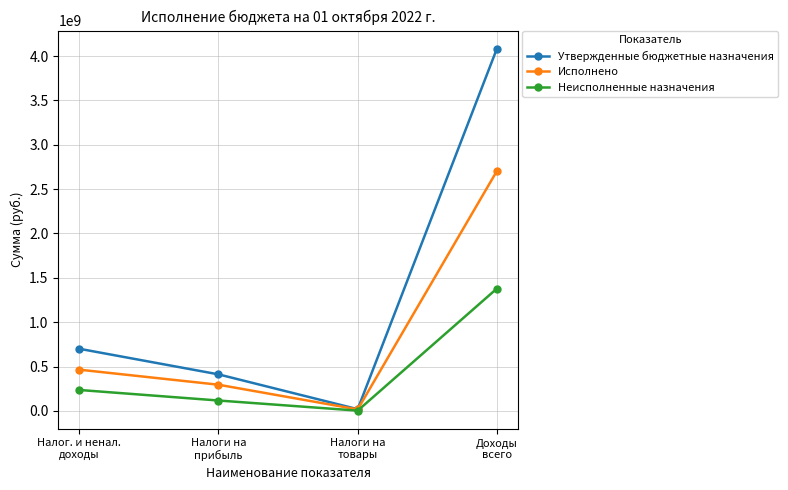

In Утвержденные бюджетные назначения, how many points are lower than both neighbors (excluding endpoints)?

1